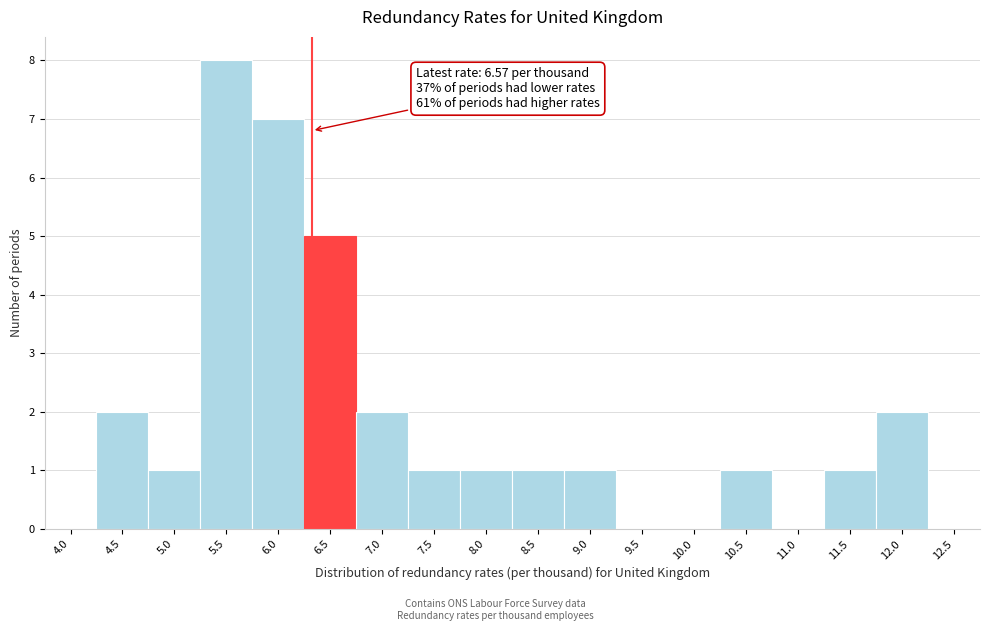

Reading left to right, what are all the values shown in this chart?

4.0=0	4.5=2	5.0=1	5.5=8	6.0=7	6.5=5	7.0=2	7.5=1	8.0=1	8.5=1	9.0=1	9.5=0	10.0=0	10.5=1	11.0=0	11.5=1	12.0=2	12.5=0